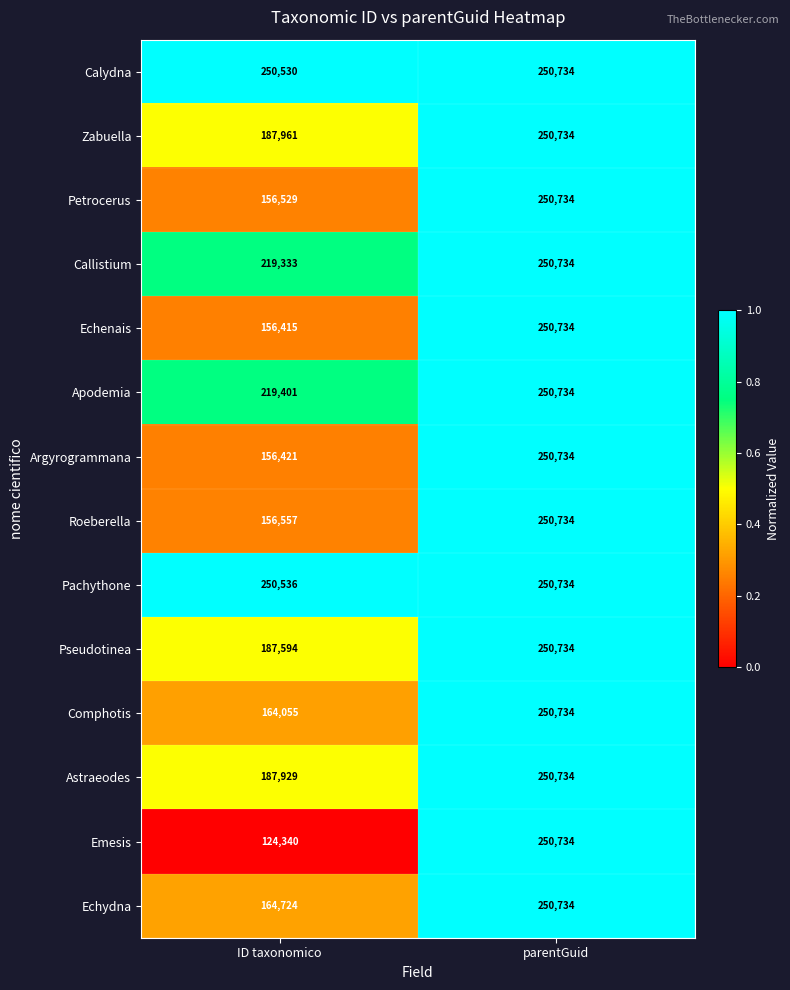

Between ID taxonomico and parentGuid, which series saw the biggest shift?

Emesis